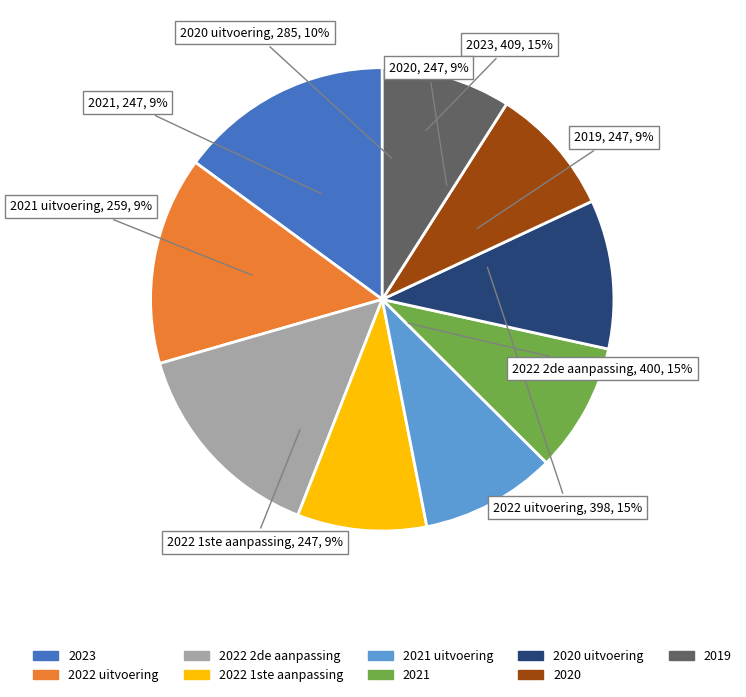

Which category has the biggest portion of the pie?

2023